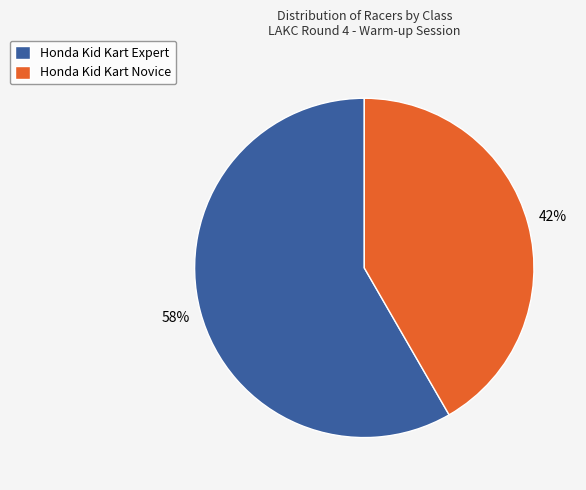

How many segments does this pie chart have?

2